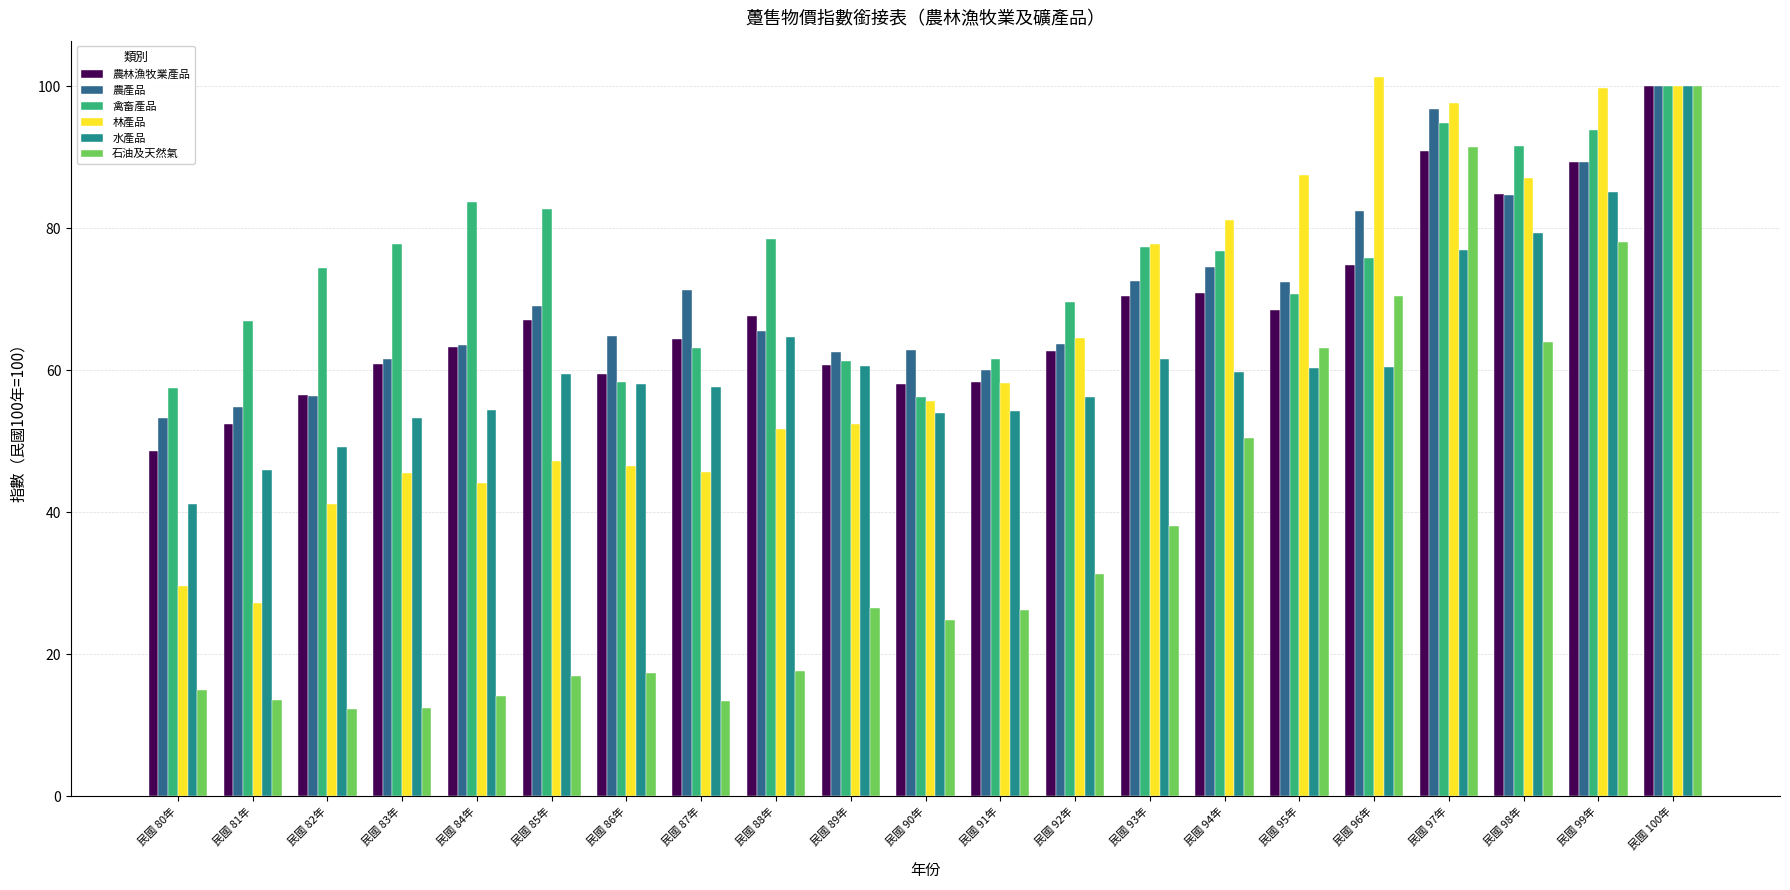

What is the sum of all 禽畜產品 values?

1572.7